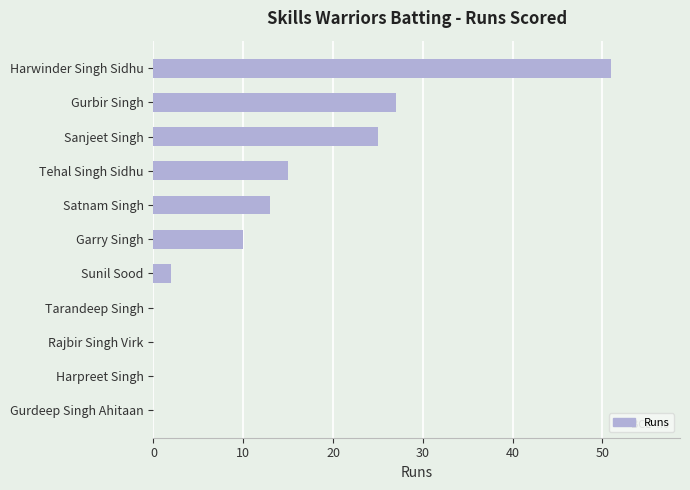

The value at Satnam Singh is 18. True or false?

False